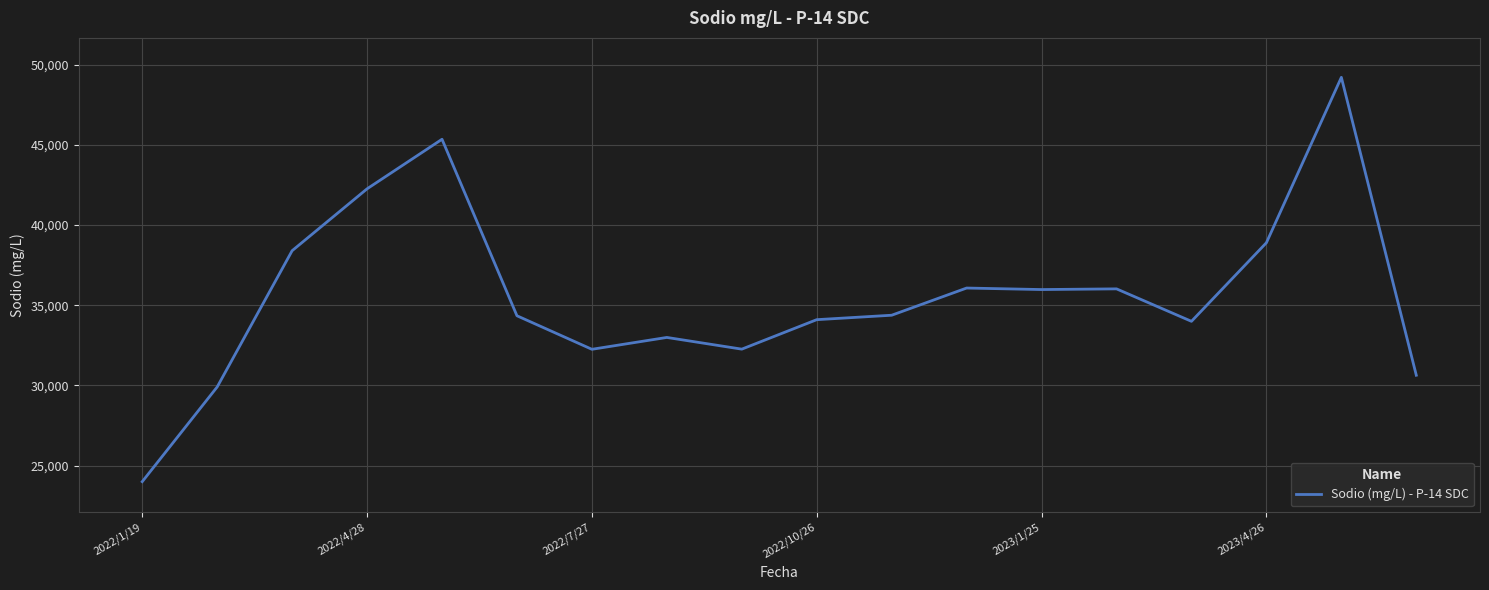

What is the difference between the maximum and minimum values?

25217.4